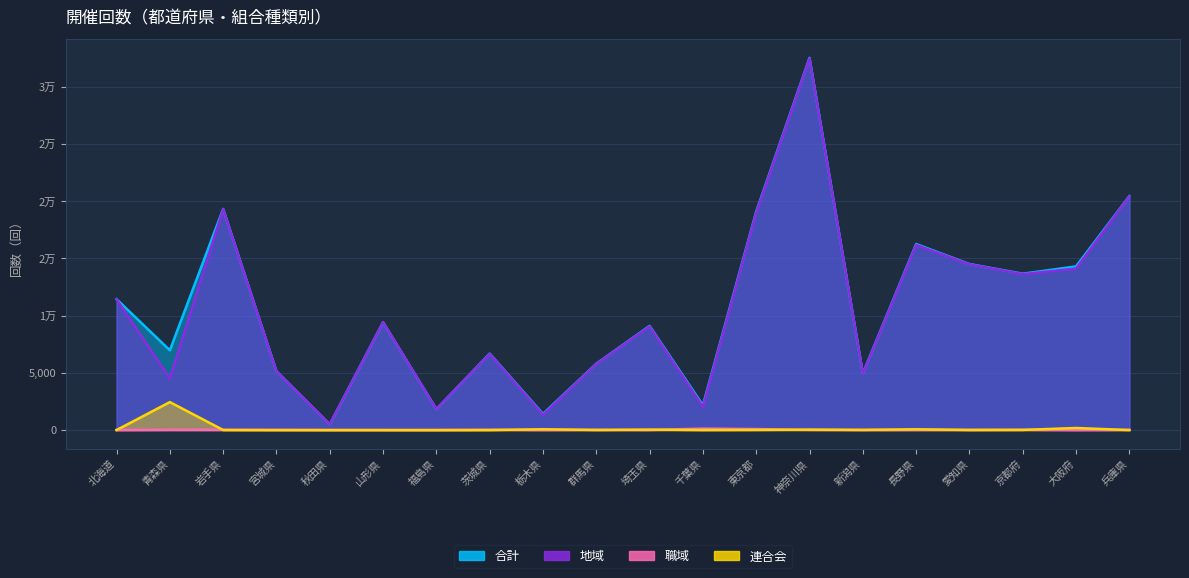

Where do 職域 and 連合会 first cross each other?

北海道 and 青森県